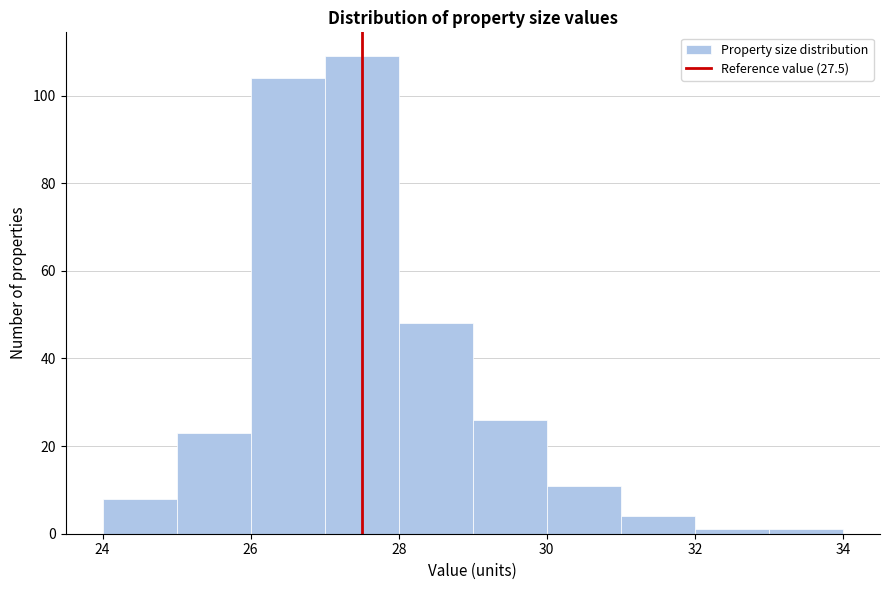

How tall is the bar that spans 29 to 30 on the x-axis? The values are not printed on the chart, so give them approximately, as read against the axis.

26